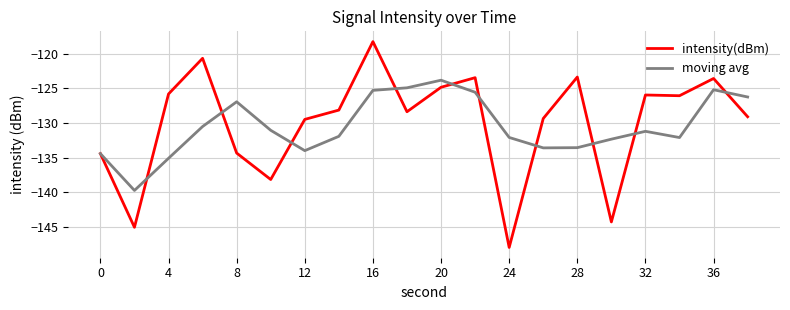

Rank the series by their maximum value, from highest to lowest.

intensity(dBm), moving avg